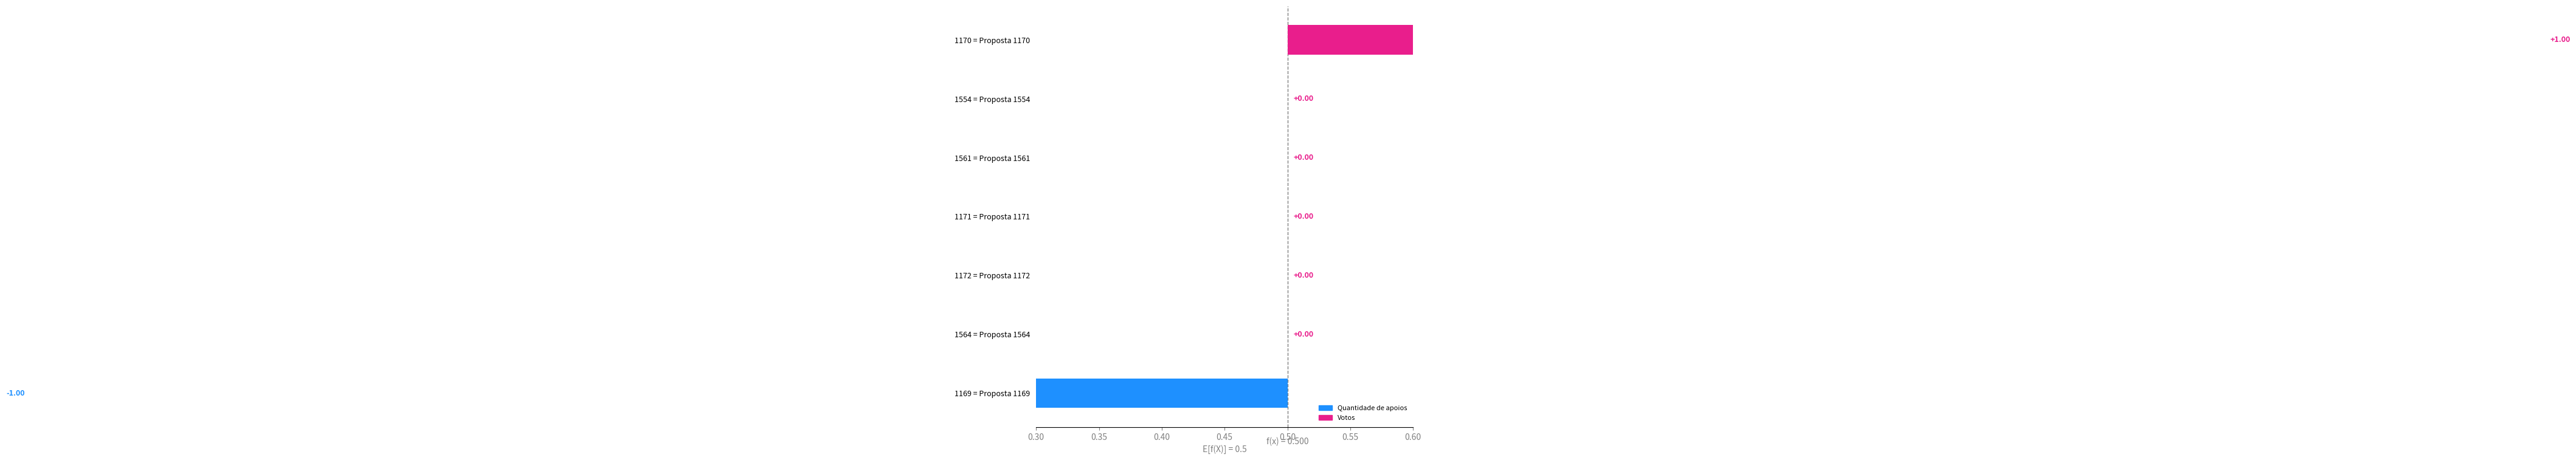

How many values in Votos are above zero?

1